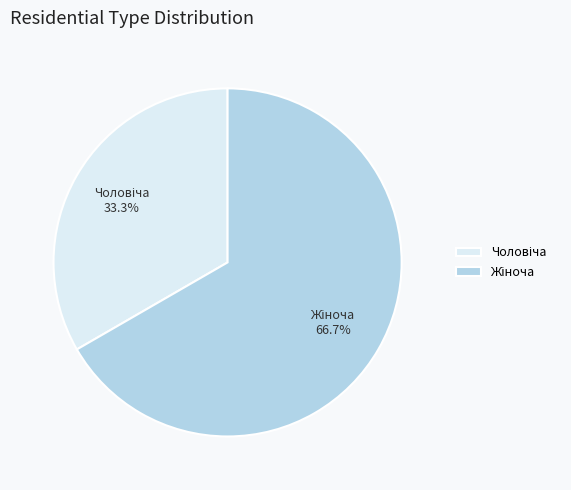

Does any single category account for the majority?

Yes